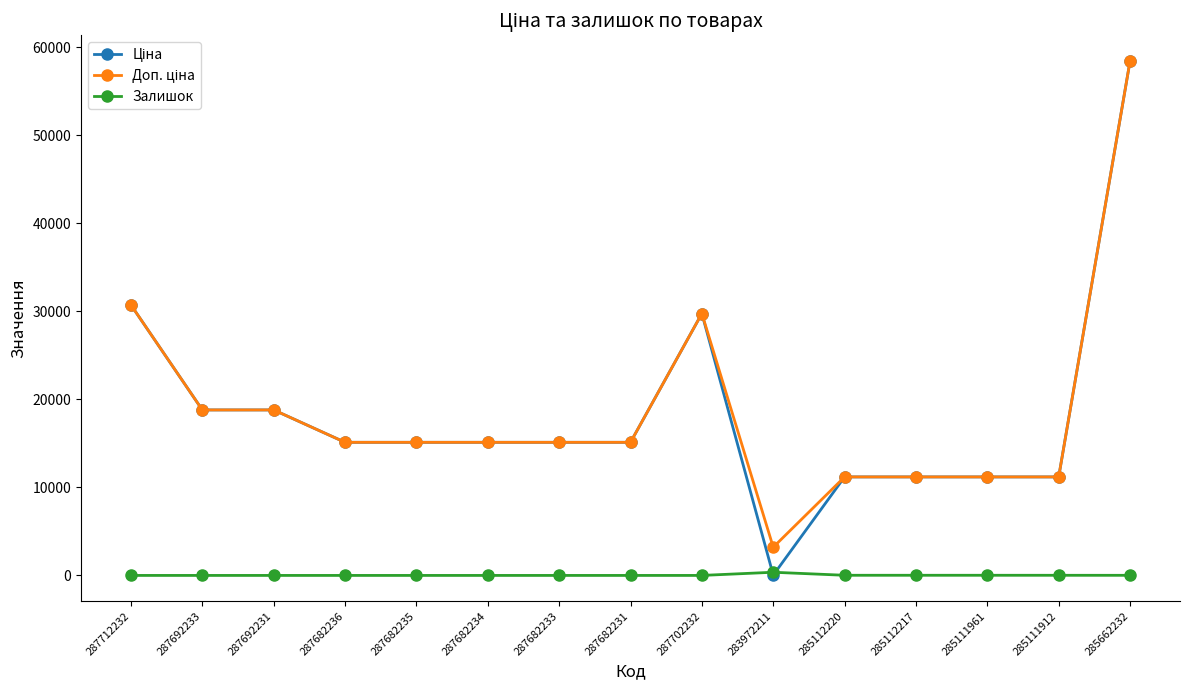

At how many categories does at least one series exceed 12661?

10